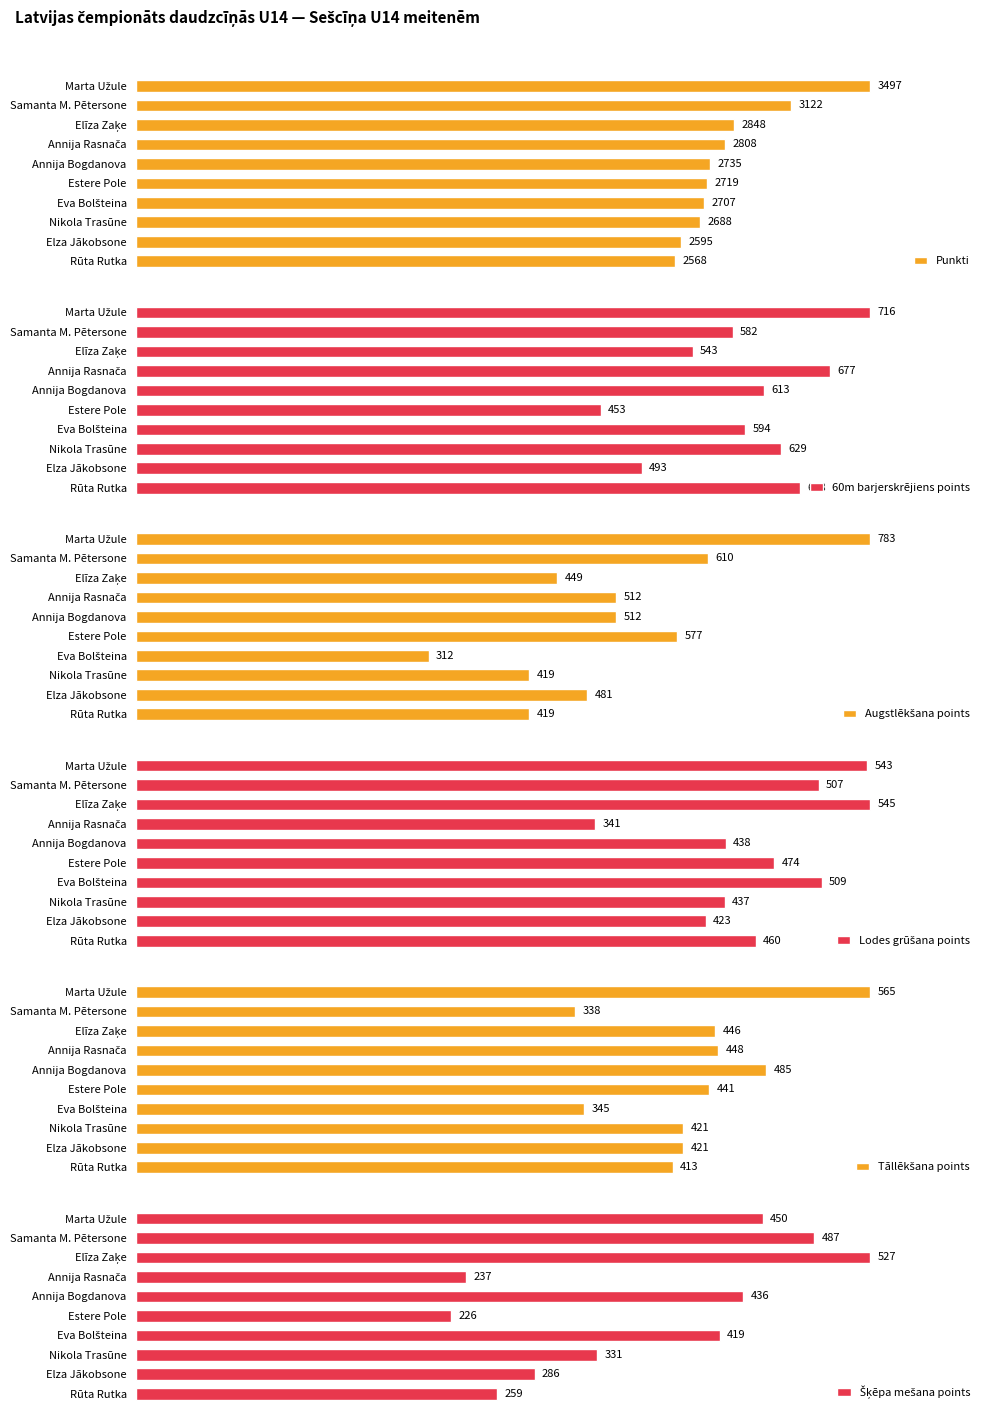

List the series in order of their peak value, highest first.

Punkti, Augstlēkšana points, 60m barjerskrējiens points, Tāllēkšana points, Lodes grūšana points, Šķēpa mešana points